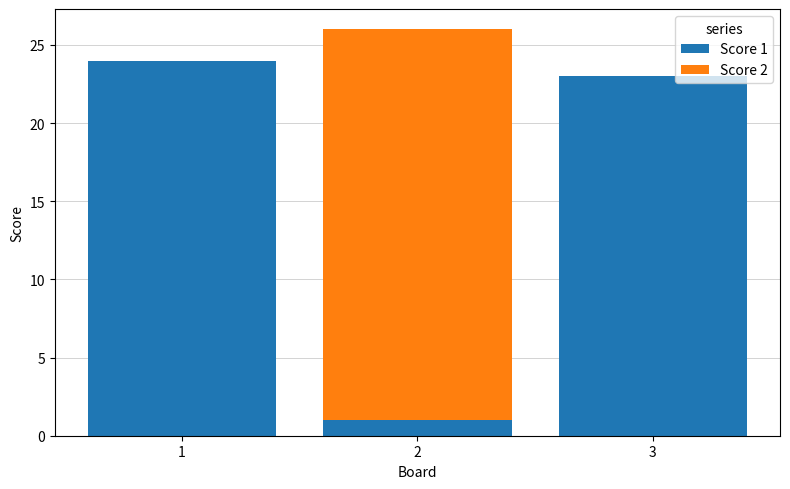

What is the total value across all series at 2?

26